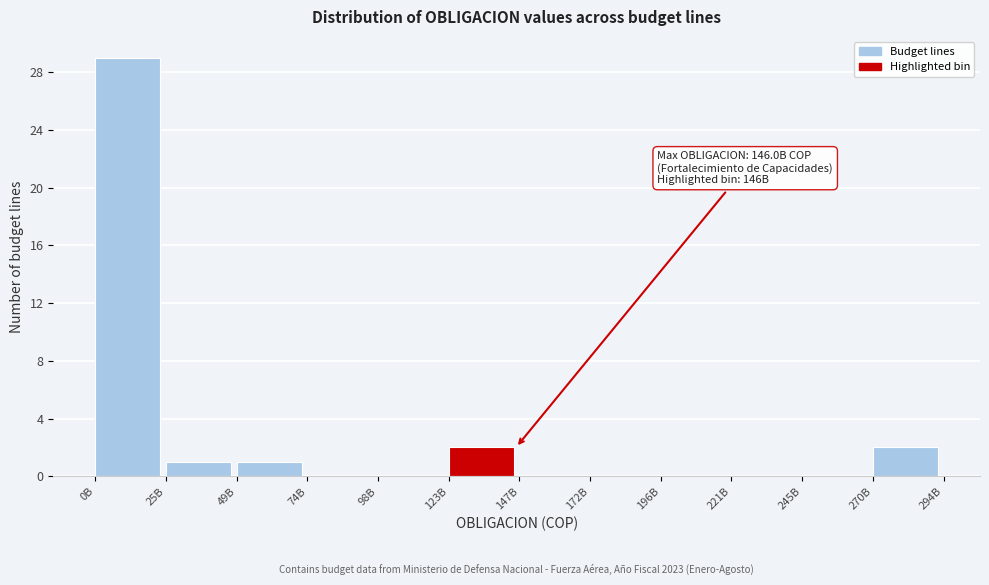

Reading left to right, what are all the values shown in this chart?

0B=29	25B=1	49B=1	74B=0	98B=0	123B=2	147B=0	172B=0	196B=0	221B=0	245B=0	270B=2